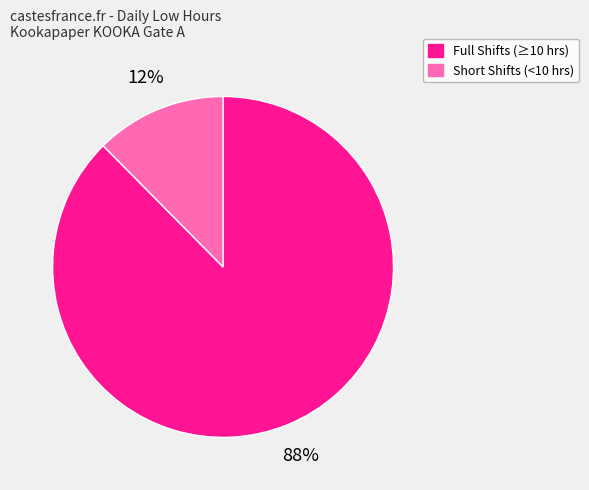

Does any single category account for the majority?

Yes